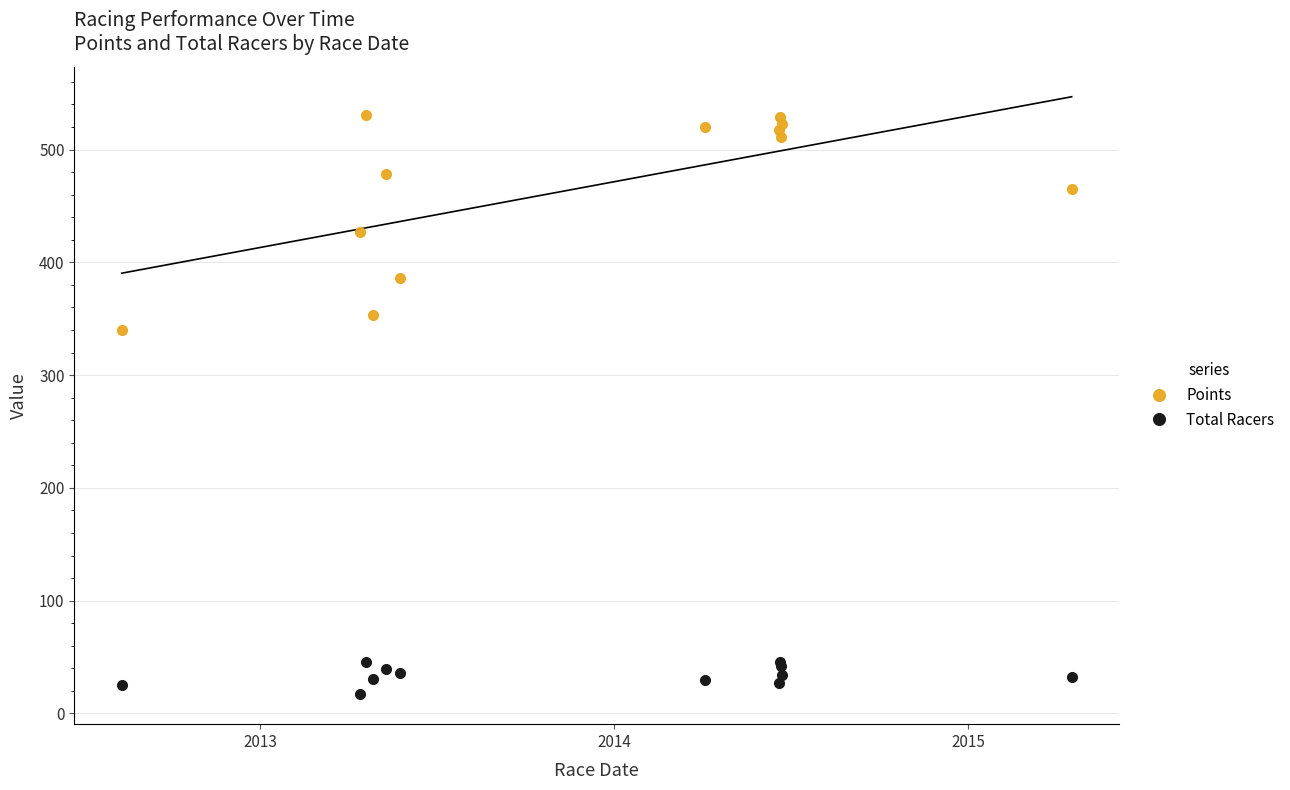

True or false: Points and Total Racers cross at least once.

False